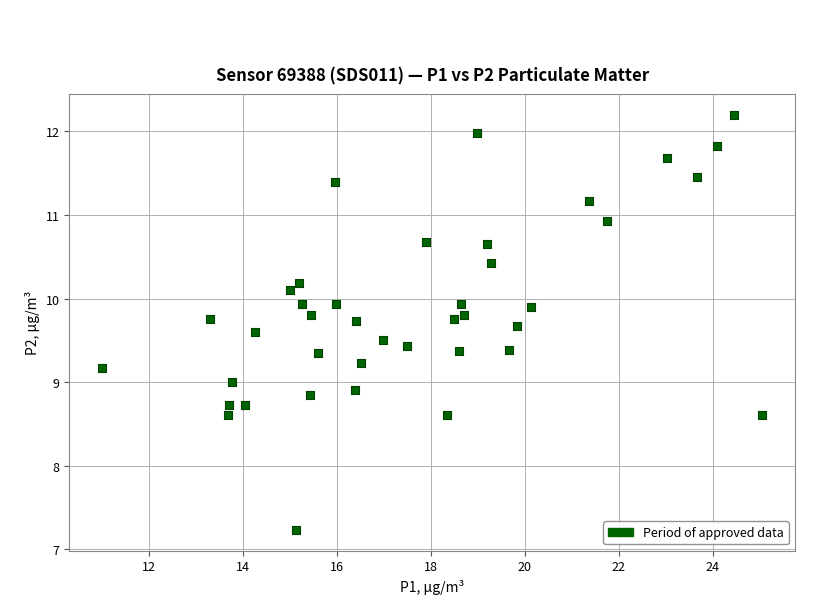

What is the range of Y values (max minus min)?

5.0